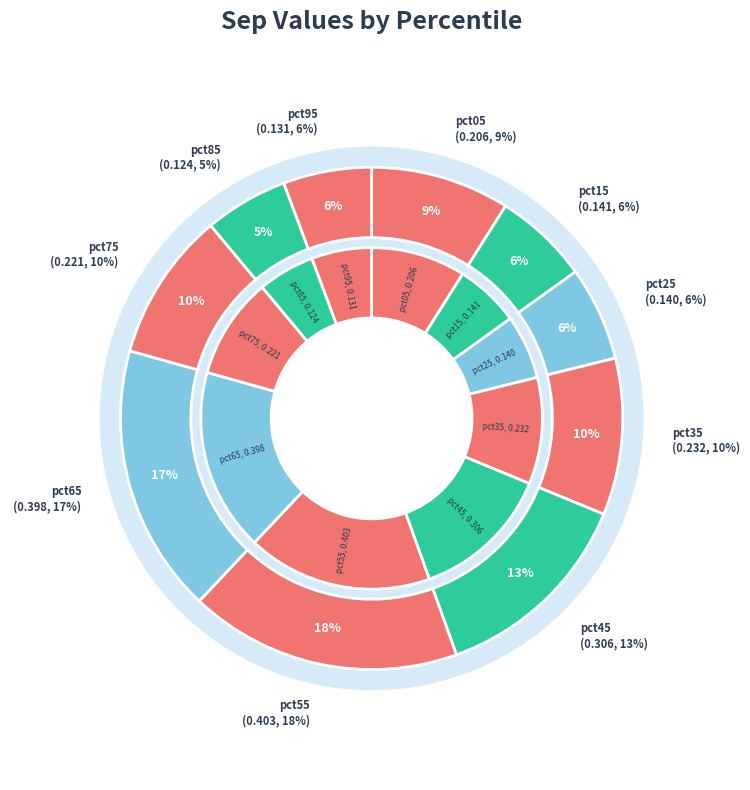

Which category has the smallest portion of the pie?

pct85